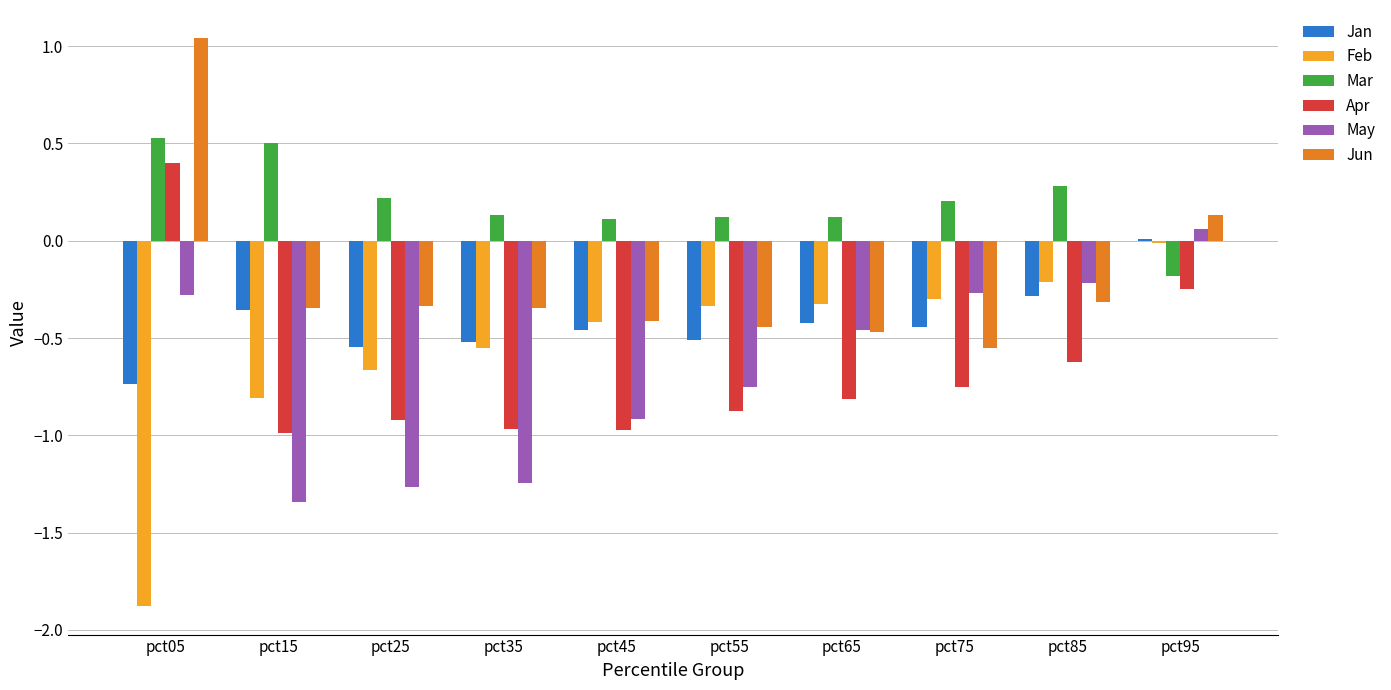

Are the bars horizontal?

No